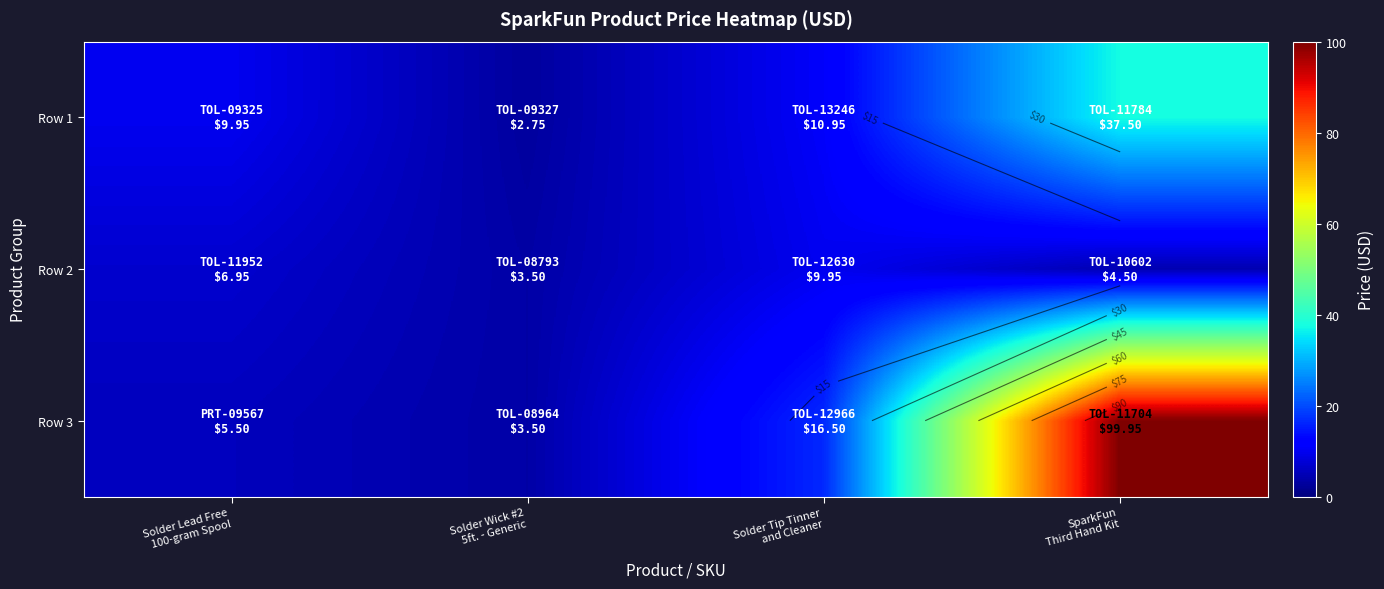

What value does the Row 1 series have at Solder Tip Tinner and Cleaner?

10.9